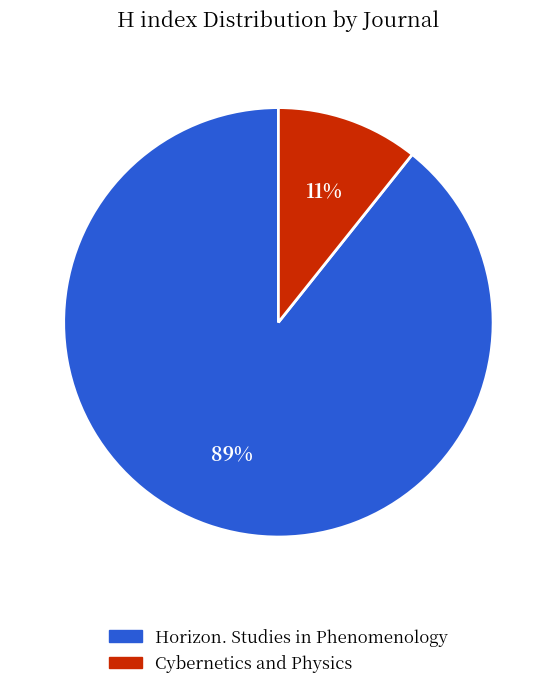

Which category has the smallest portion of the pie?

Cybernetics and Physics